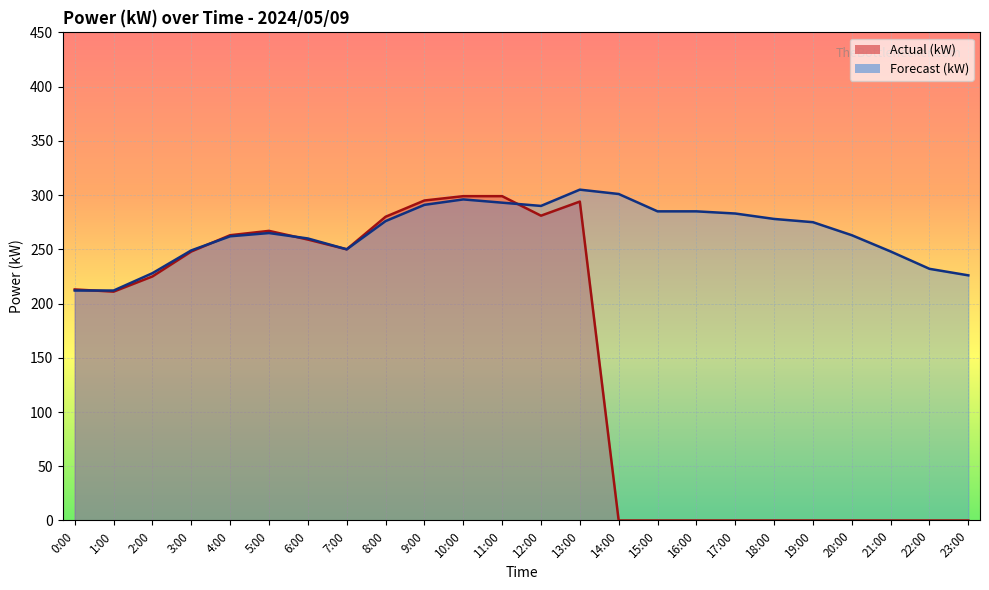

At which label does Actual (kW) first exceed 225?

3:00